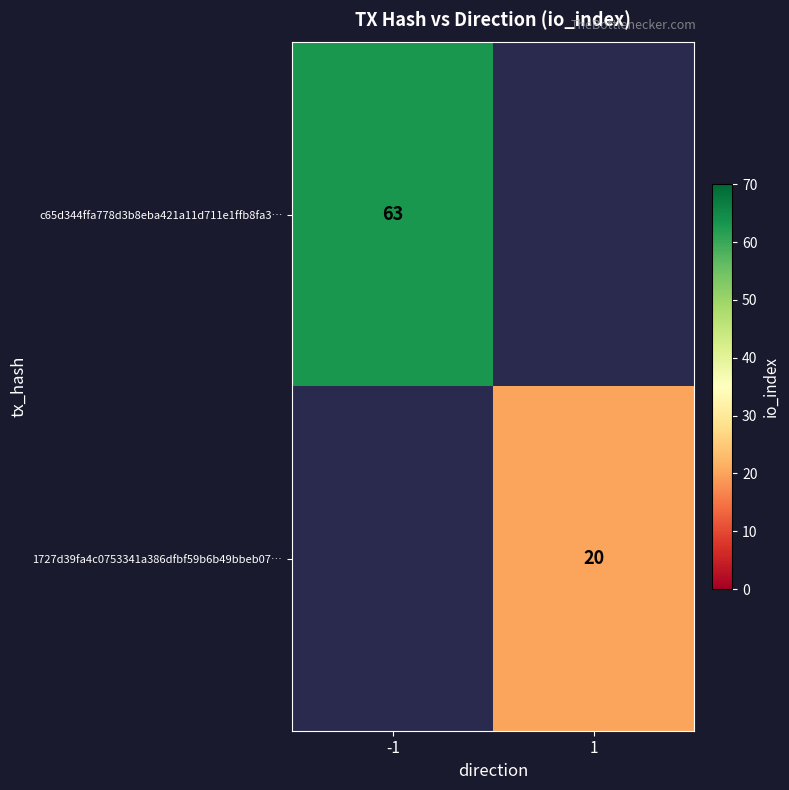

What is the smallest value displayed?

20.0